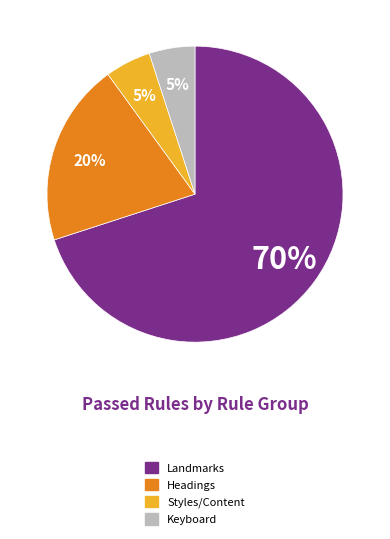

Does any single category account for the majority?

Yes